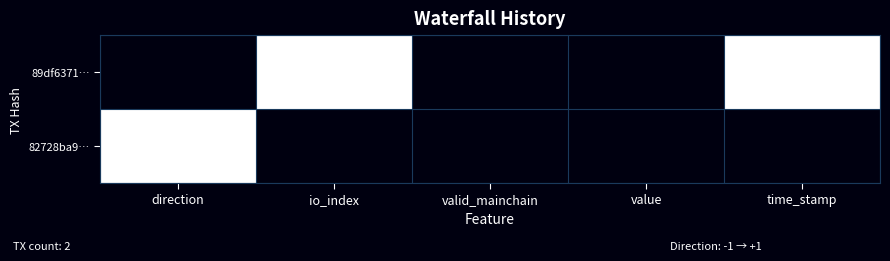

Between io_index and time_stamp, which series saw the biggest shift?

89df6371…